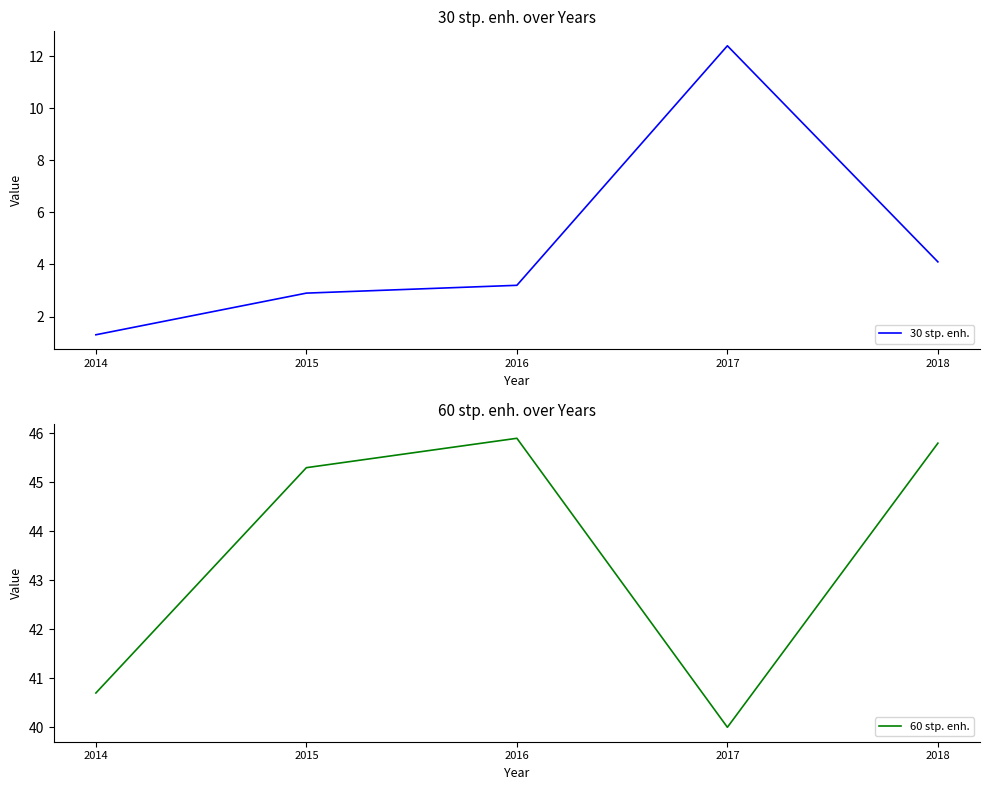

Is the value of 30 stp. enh. at 2016 greater than the value of 60 stp. enh. at 2015?

No